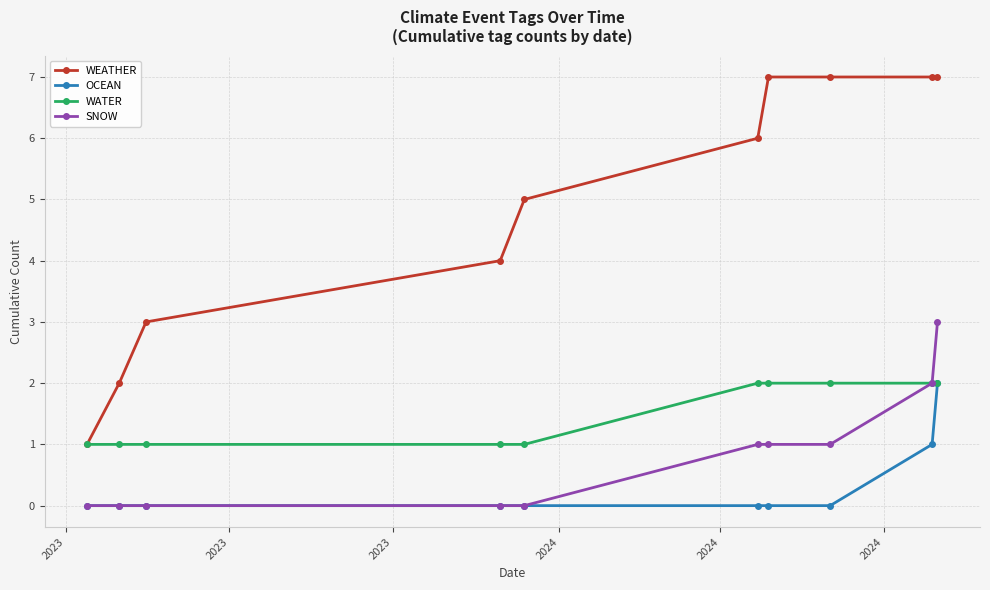

Which series has the largest range (max minus min)?

WEATHER